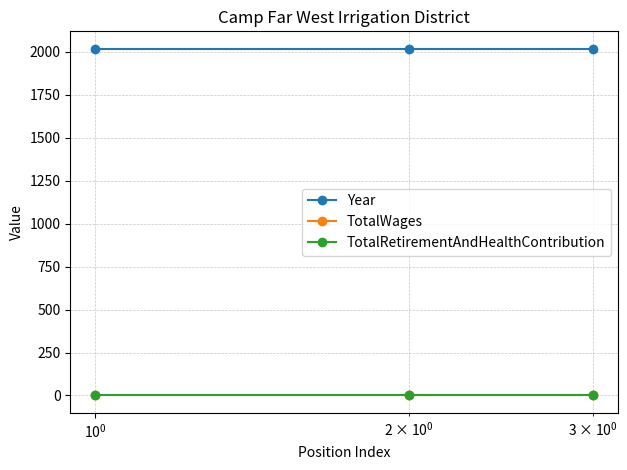

Does the chart have visible grid lines?

Yes